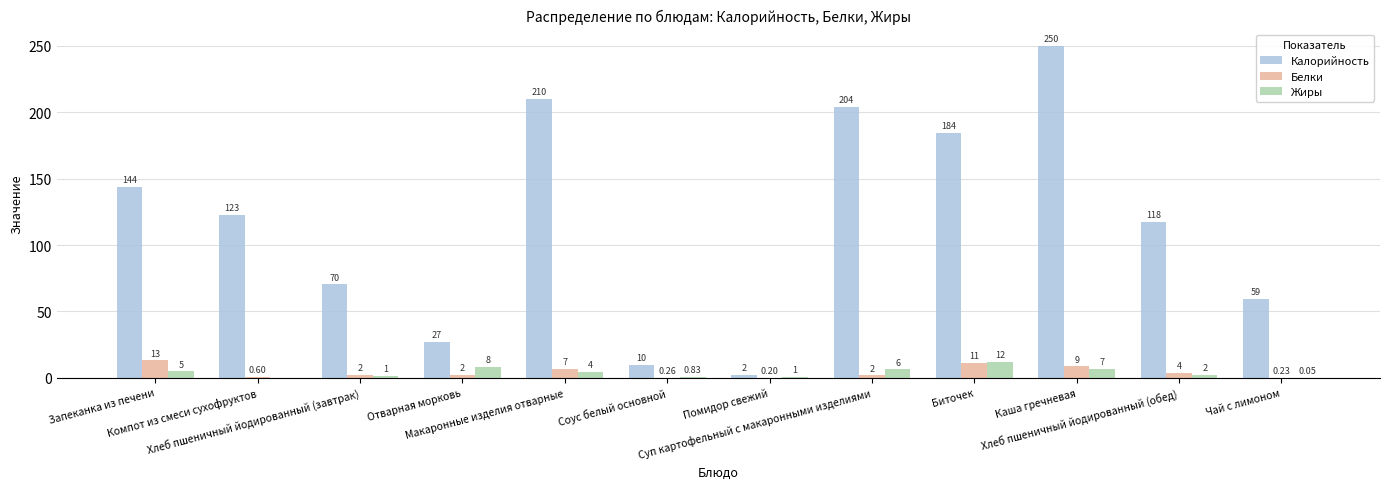

Which category has the highest value across all series?

Каша гречневая